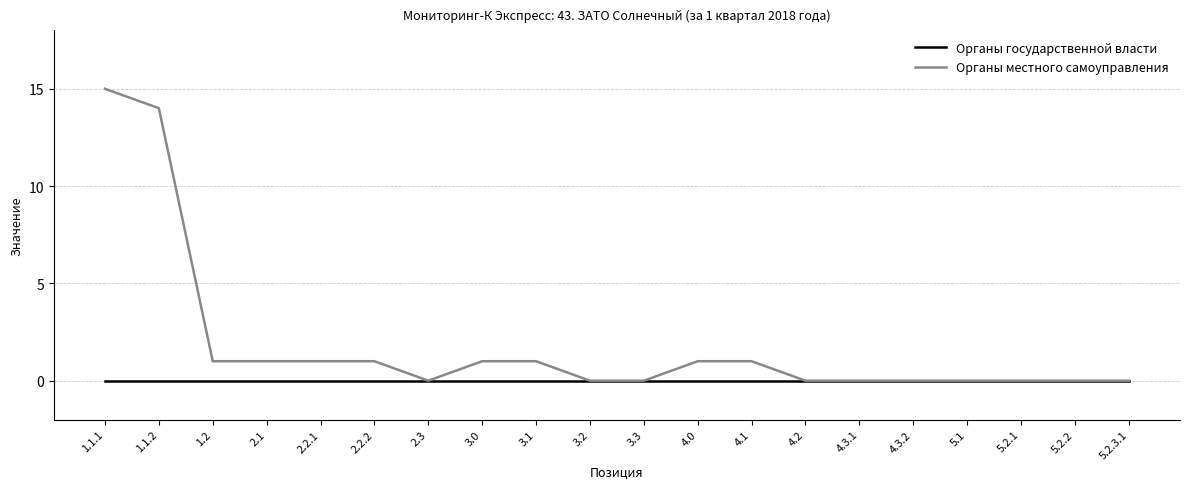

Reading right to left, list all the values displayed in this chart.

Органы государственной власти: 5.2.3.1=0	5.2.2=0	5.2.1=0	5.1=0	4.3.2=0	4.3.1=0	4.2=0	4.1=0	4.0=0	3.3=0	3.2=0	3.1=0	3.0=0	2.3=0	2.2.2=0	2.2.1=0	2.1=0	1.2=0	1.1.2=0	1.1.1=0
Органы местного самоуправления: 5.2.3.1=0	5.2.2=0	5.2.1=0	5.1=0	4.3.2=0	4.3.1=0	4.2=0	4.1=1	4.0=1	3.3=0	3.2=0	3.1=1	3.0=1	2.3=0	2.2.2=1	2.2.1=1	2.1=1	1.2=1	1.1.2=14	1.1.1=15